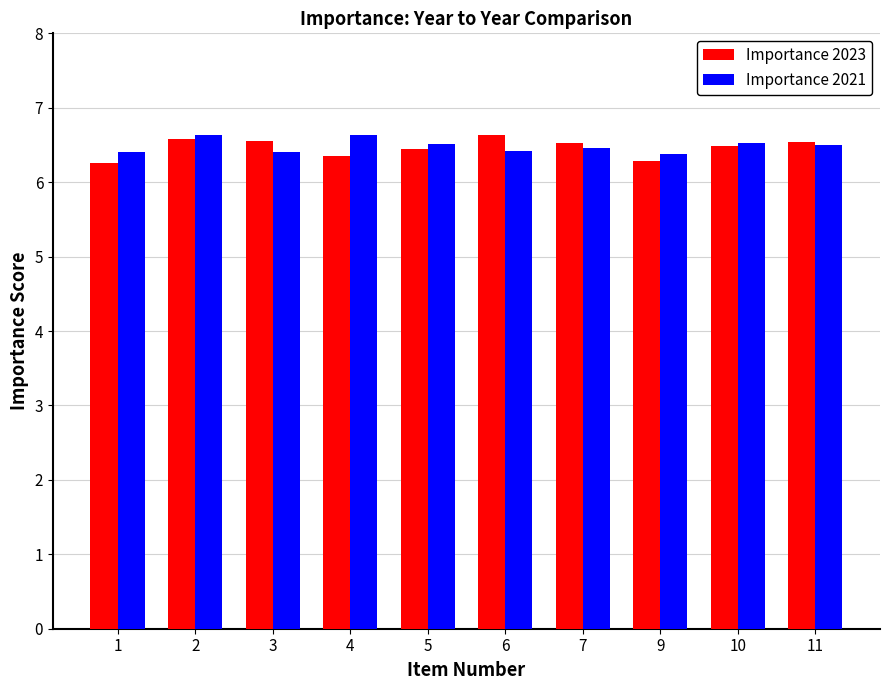

Count the Importance 2021 values in the range 6 to 7.

10